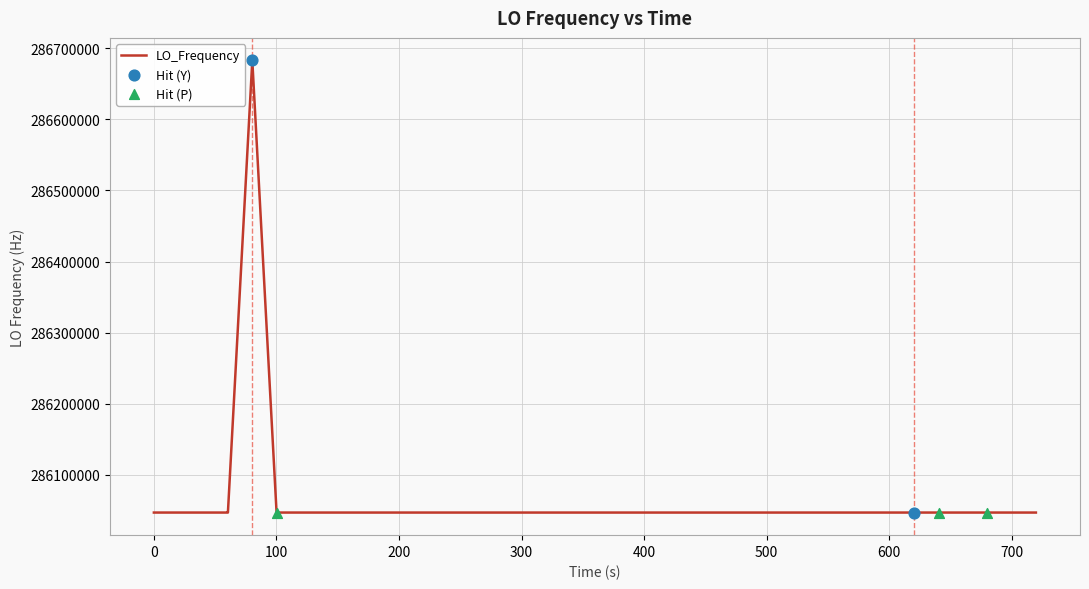

What is the difference between the maximum and minimum values?

635711.0